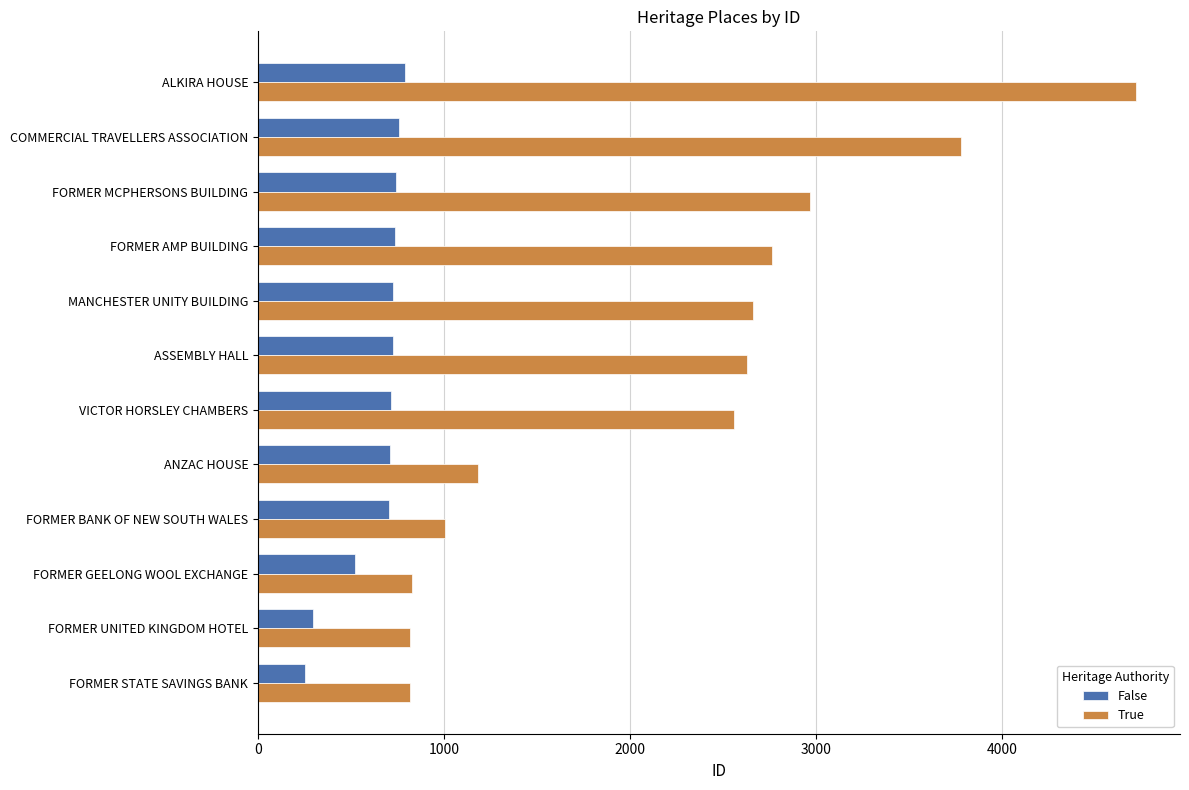

What is the sum of all True values?

26725